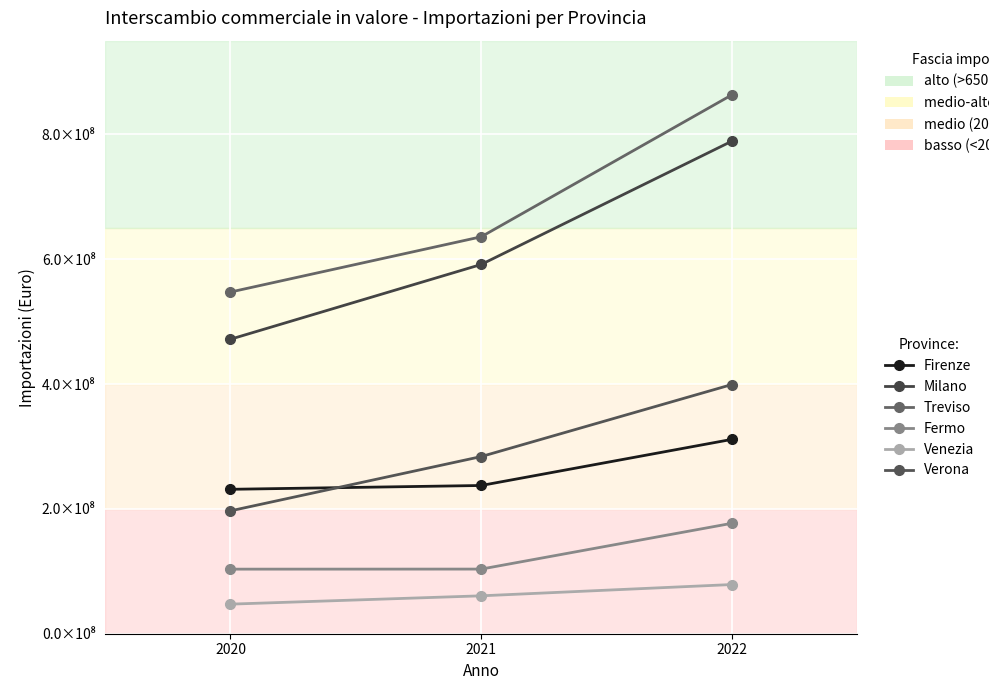

Is this an area chart (filled region under the line)?

No